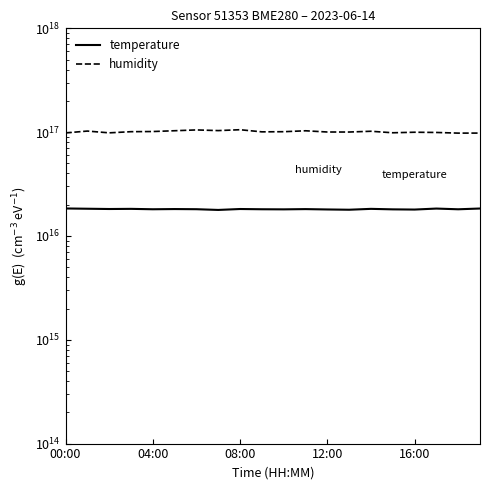

What is the average value of the temperature series?

18132000000000000